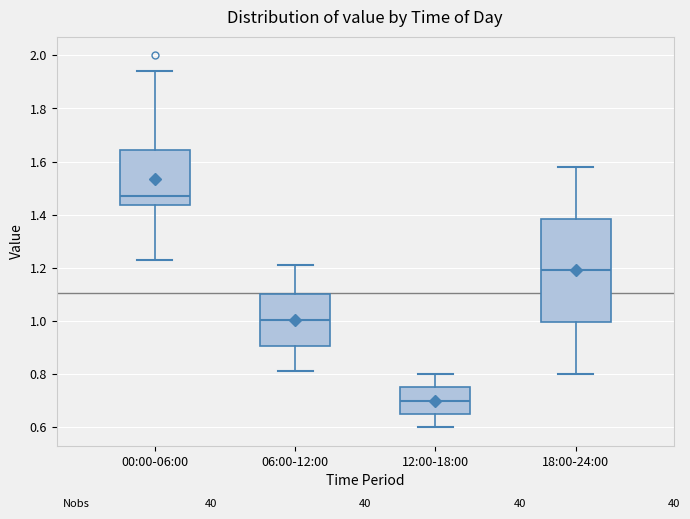

Reading left to right, read every box against the y-axis: the position of its median line, the range the box covers, and the ends of its whiskers. The values are not printed on the chart, so give them approximately, as read against the axis.

00:00-06:00: median 1.48, box 1.44 to 1.64, whiskers 1.24 to 1.94
06:00-12:00: median 1.00, box 0.90 to 1.10, whiskers 0.82 to 1.22
12:00-18:00: median 0.70, box 0.66 to 0.76, whiskers 0.60 to 0.80
18:00-24:00: median 1.20, box 1.00 to 1.38, whiskers 0.80 to 1.58